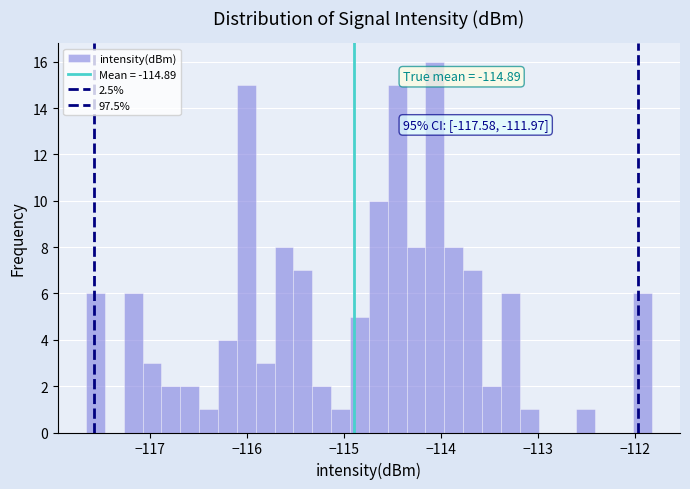

Read against the x-axis, roughly where is the centre of the tallest bar?

-114.1